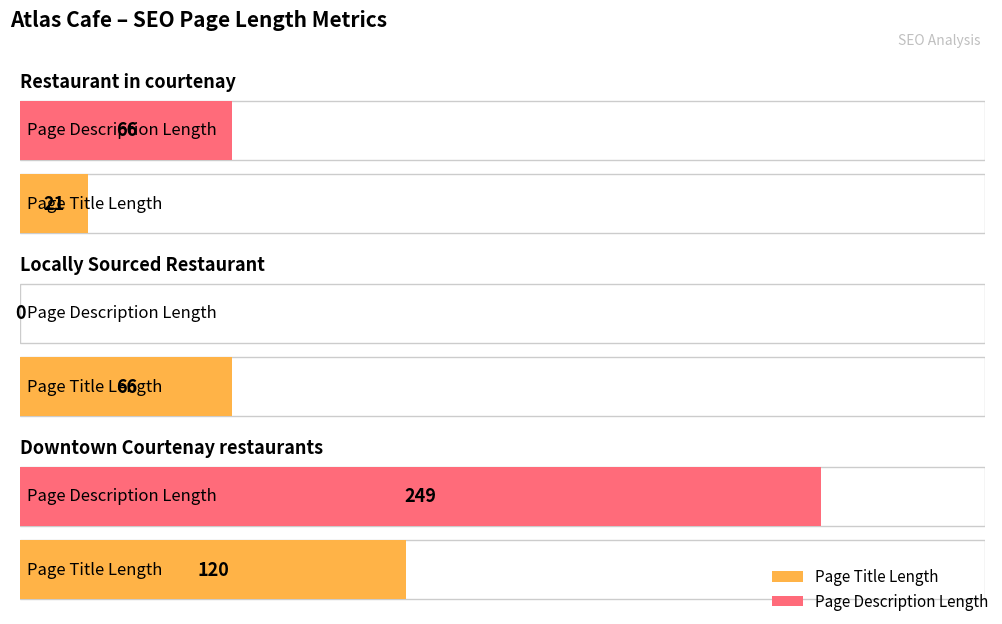

List the labels in order of Page Title Length value, largest first.

Downtown Courtenay restaurants, Locally Sourced Restaurant, Restaurant in courtenay